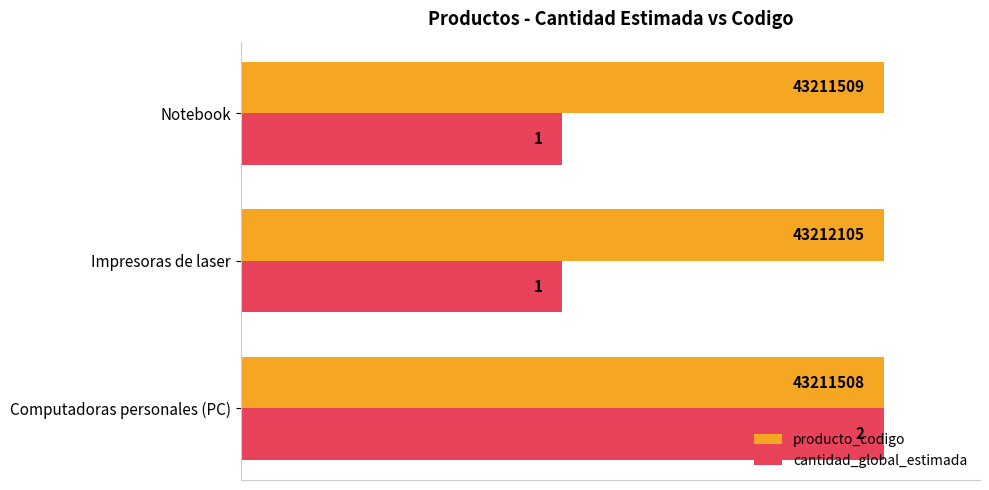

What are all the series names shown in the legend?

producto_codigo, cantidad_global_estimada